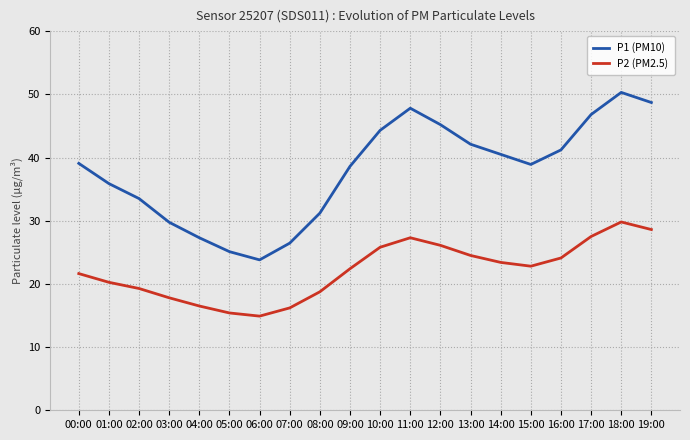

At which label does P1 (PM10) reach its minimum?

06:00